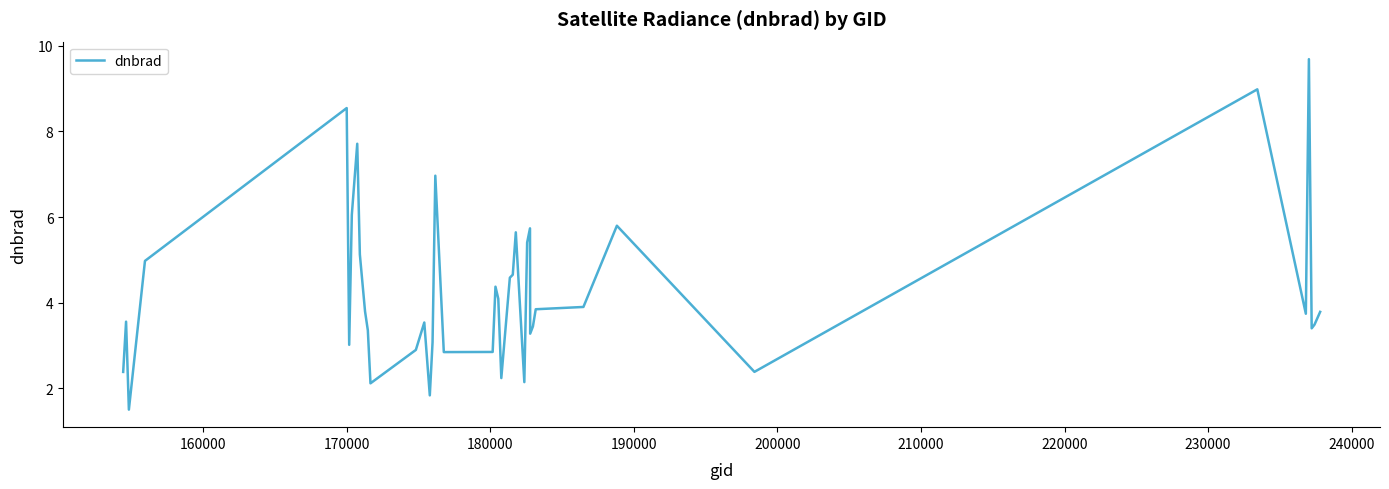

What is the difference between the maximum and minimum values?

8.2